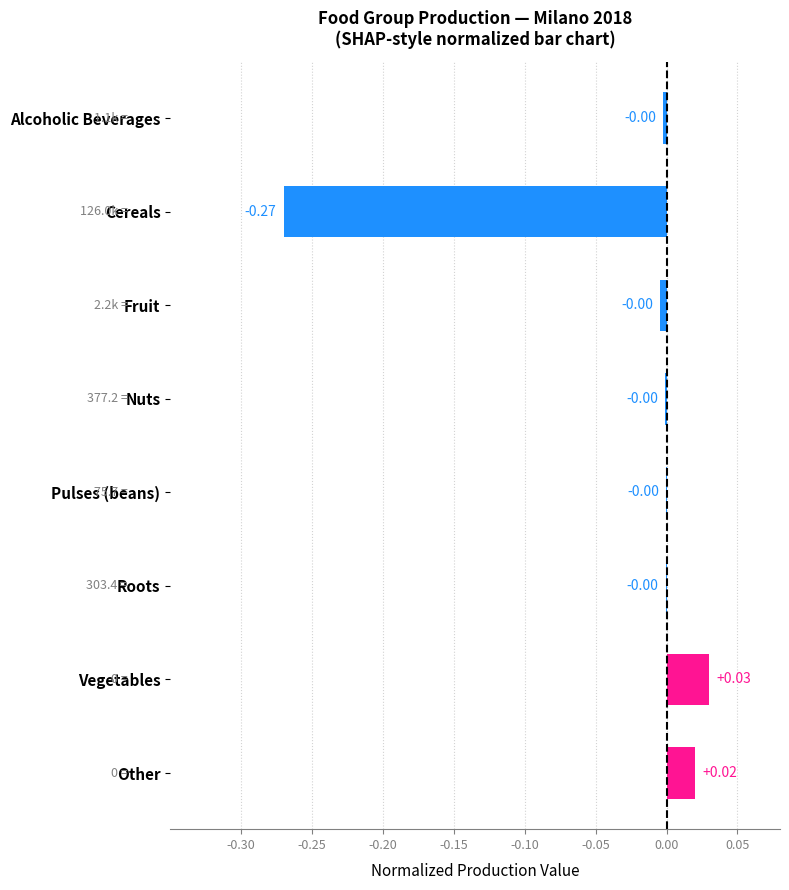

Which has a higher value, Cereals or Alcoholic Beverages?

Alcoholic Beverages